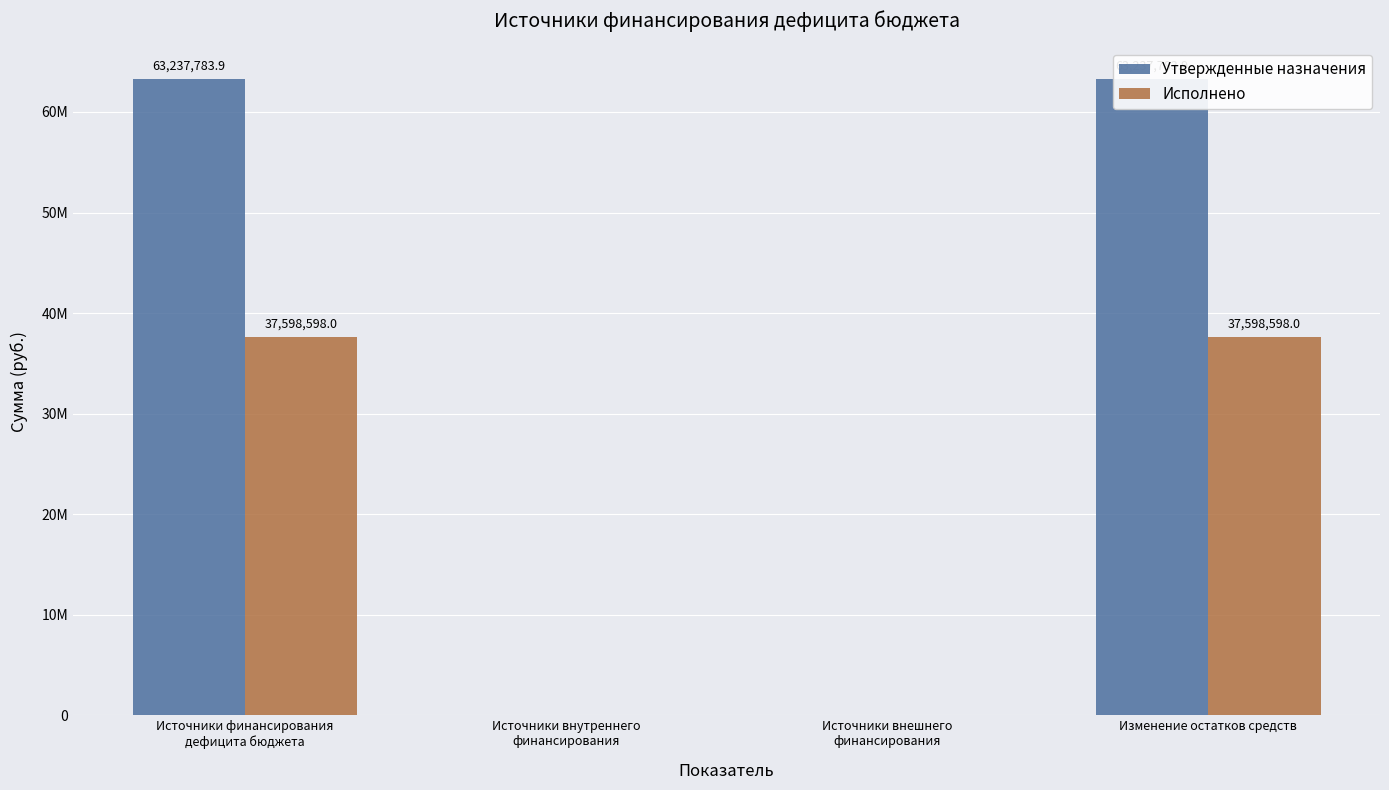

How many groups of bars are there?

4